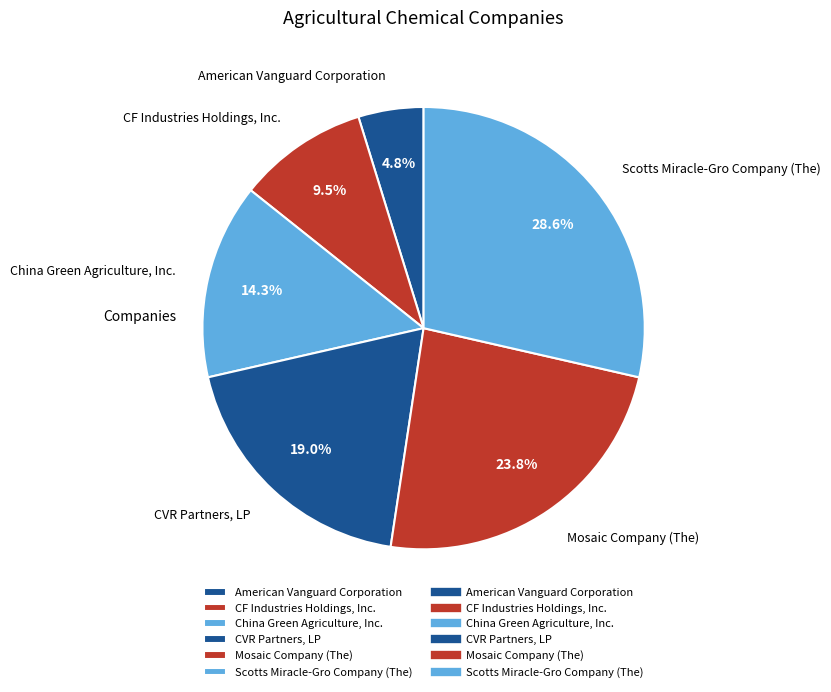

To the nearest percent, what is the average slice percentage?

17%